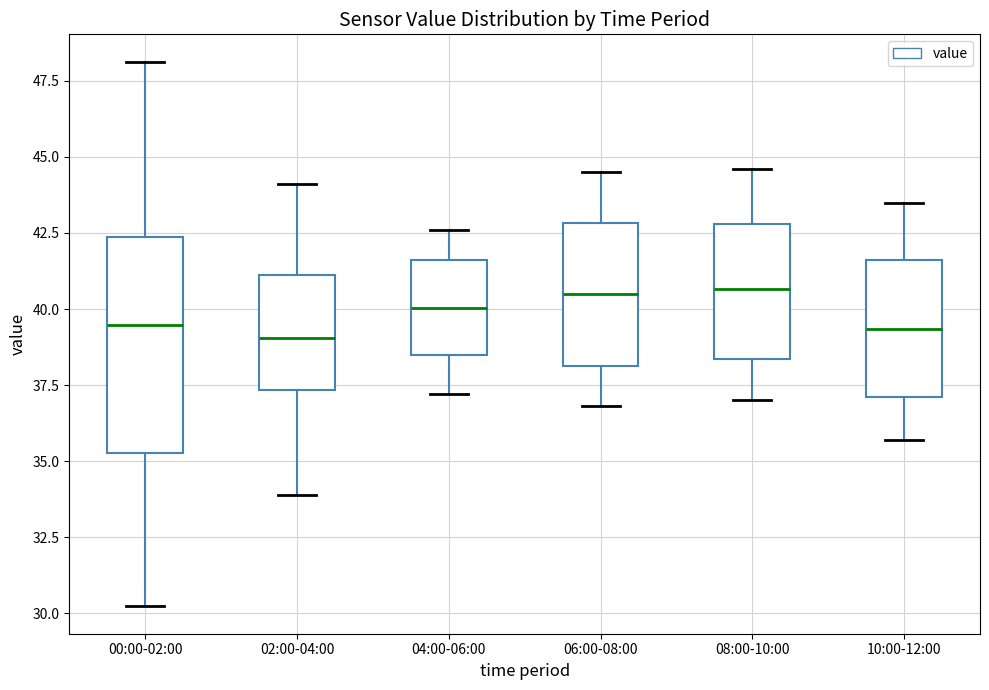

Reading left to right, transcribe this box plot: for each box, give where its median line is, the range the box spans, and where its two whiskers end, as read against the y-axis. The values are not printed on the chart, so give them approximately, as read against the axis.

00:00-02:00: median 39.5, box 35.5 to 42.5, whiskers 30.0 to 48.0
02:00-04:00: median 39.0, box 37.5 to 41.0, whiskers 34.0 to 44.0
04:00-06:00: median 40.0, box 38.5 to 41.5, whiskers 37.0 to 42.5
06:00-08:00: median 40.5, box 38.0 to 43.0, whiskers 37.0 to 44.5
08:00-10:00: median 40.5, box 38.5 to 43.0, whiskers 37.0 to 44.5
10:00-12:00: median 39.5, box 37.0 to 41.5, whiskers 35.5 to 43.5